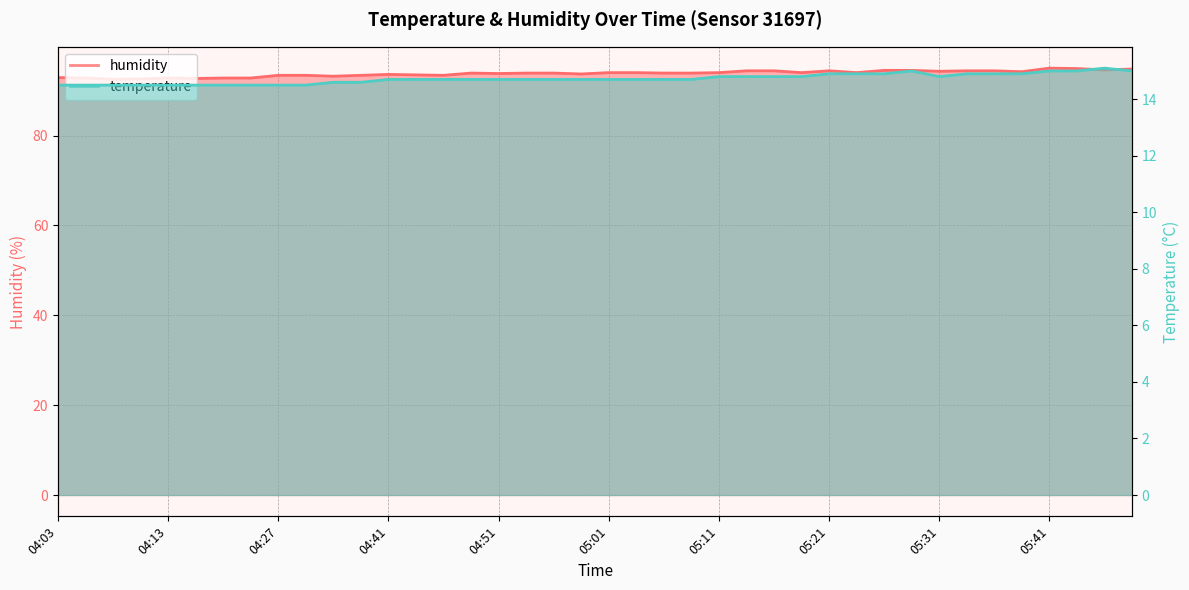

Where is temperature nearest to the value 14?

04:03